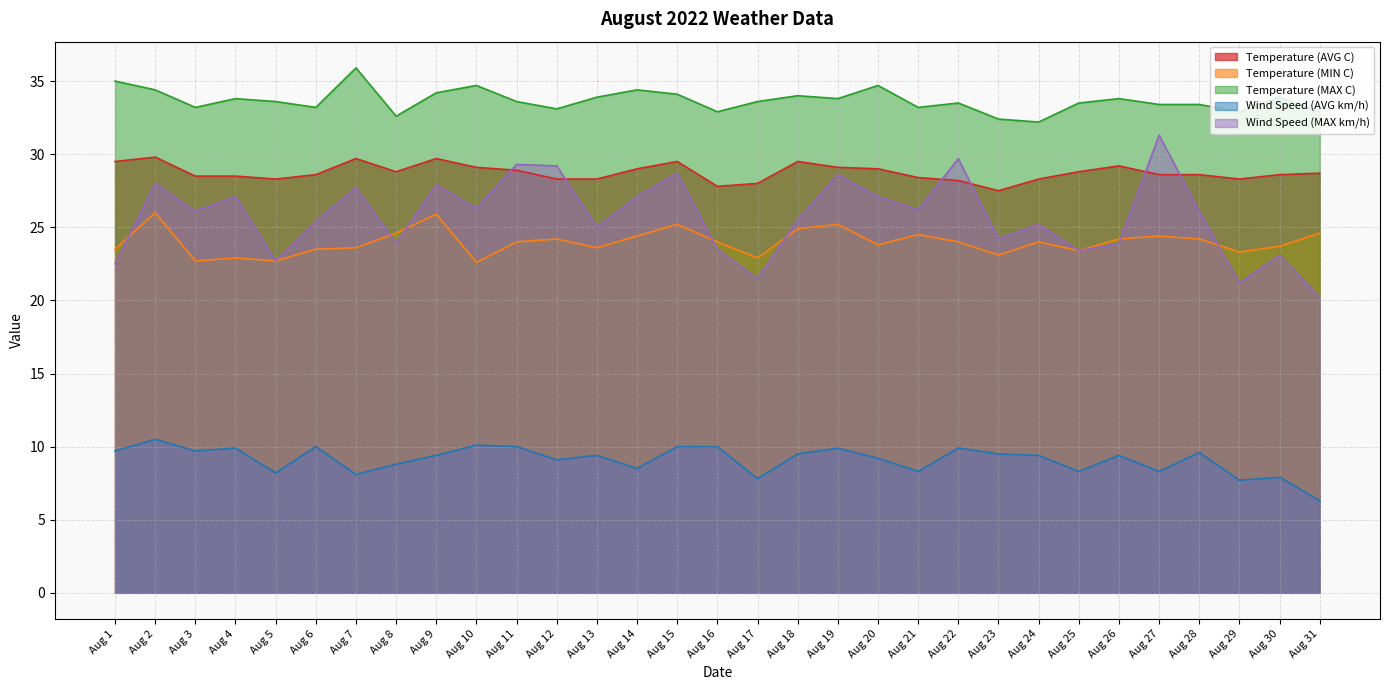

What is the total value across all series at Aug 3?

120.2